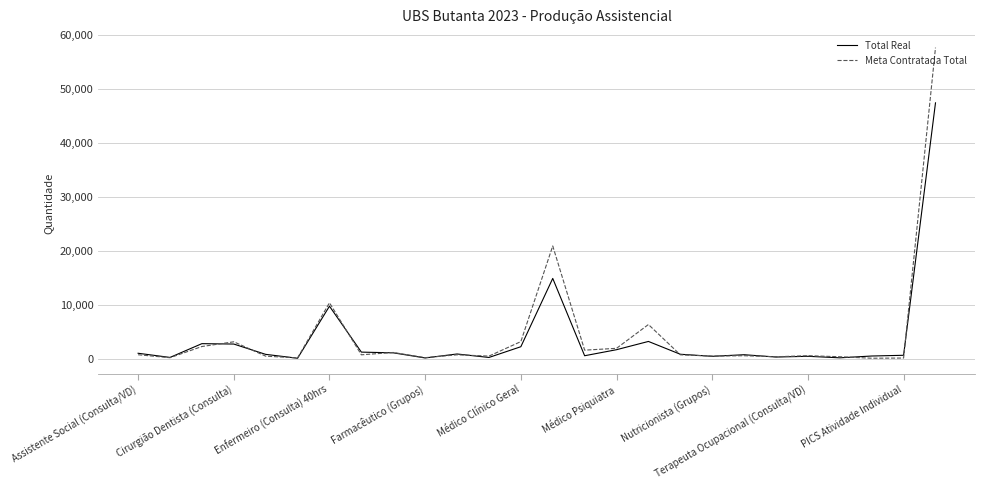

Which series has the widest spread of values?

Meta Contratada Total